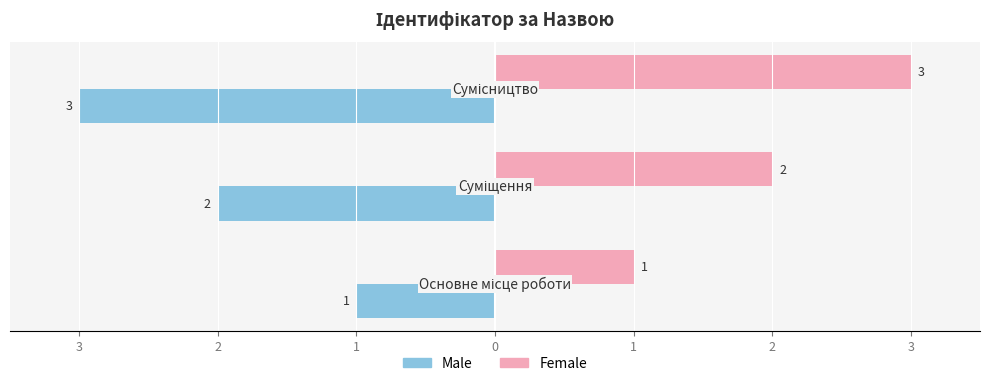

Reading left to right, transcribe all the data shown in this chart.

Male: -1	-2	-3
Female: 1	2	3